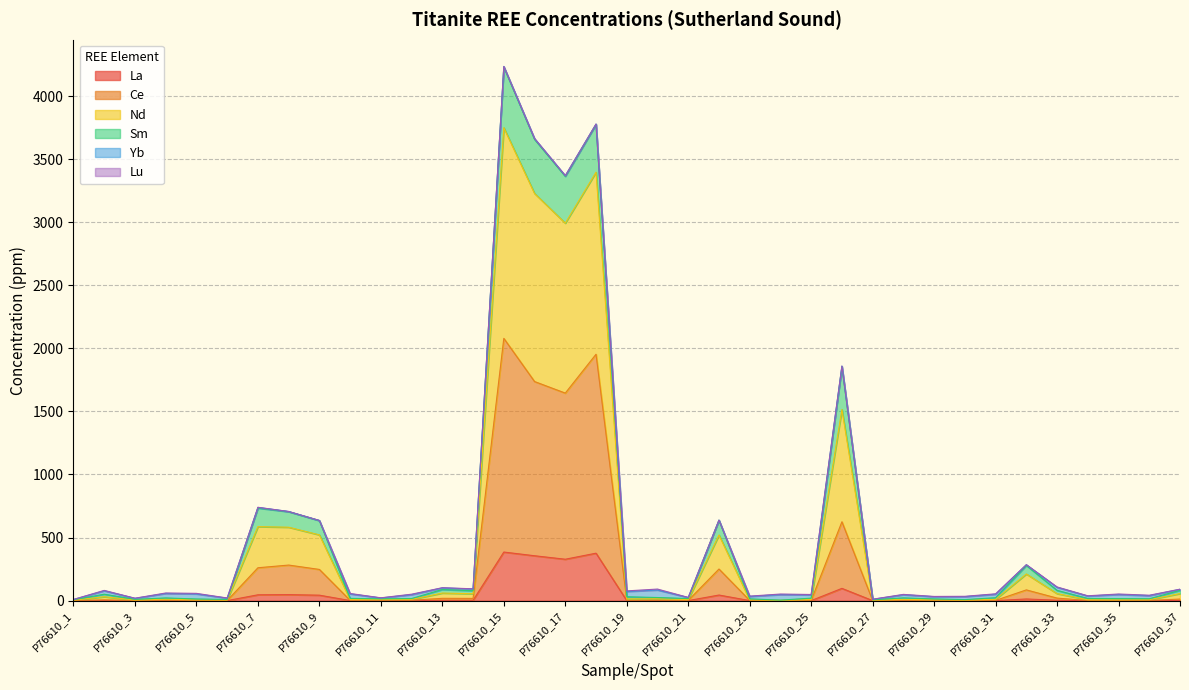

Which series changed the most between P76610_11 and P76610_13?

Sm